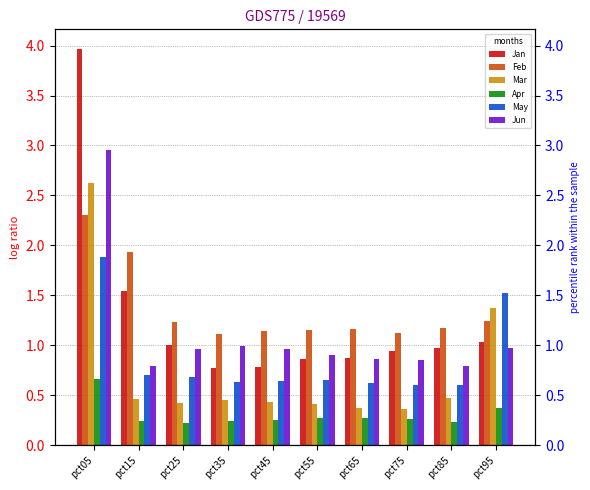

What is the total value across all series at pct85?

4.2